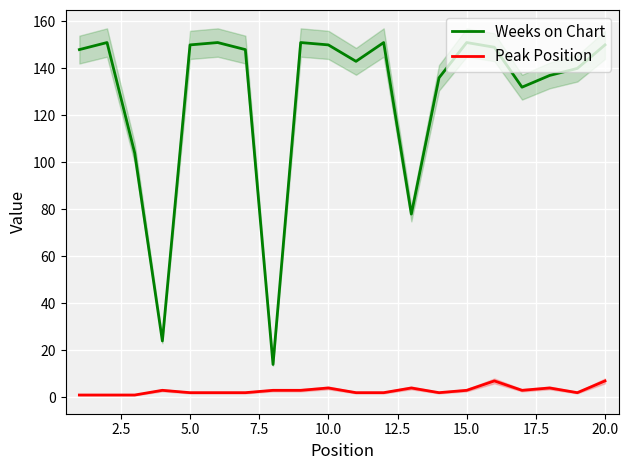

How many lines are shown in the chart?

2